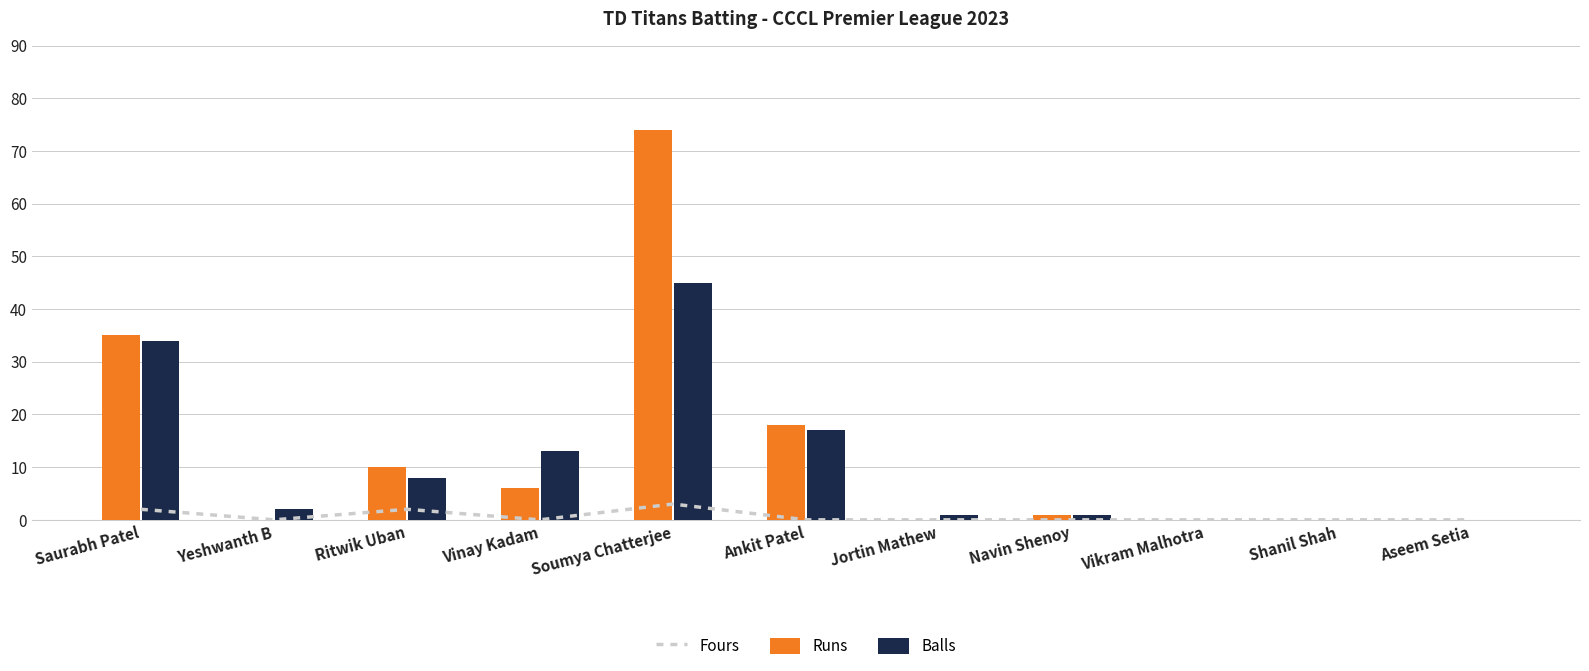

Which category has the lowest value in the Runs series?

Yeshwanth B